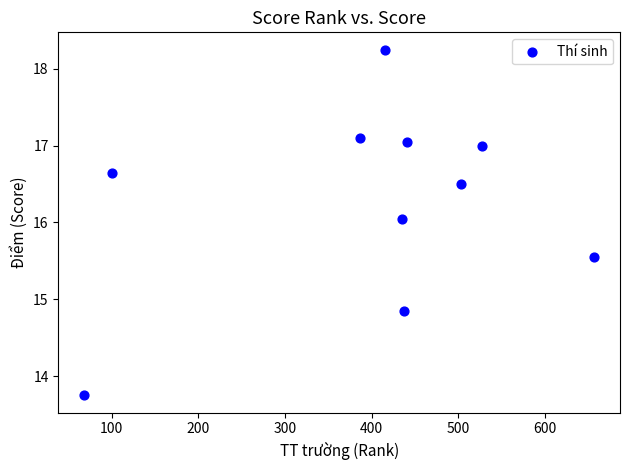

What is the range of X values (max minus min)?

589.0